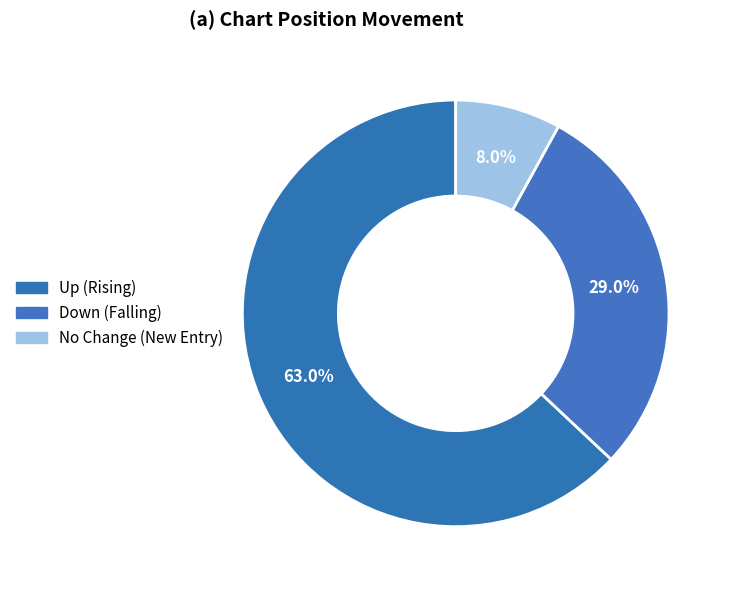

To the nearest percent, what is the difference between the largest and smallest slice percentages?

55%